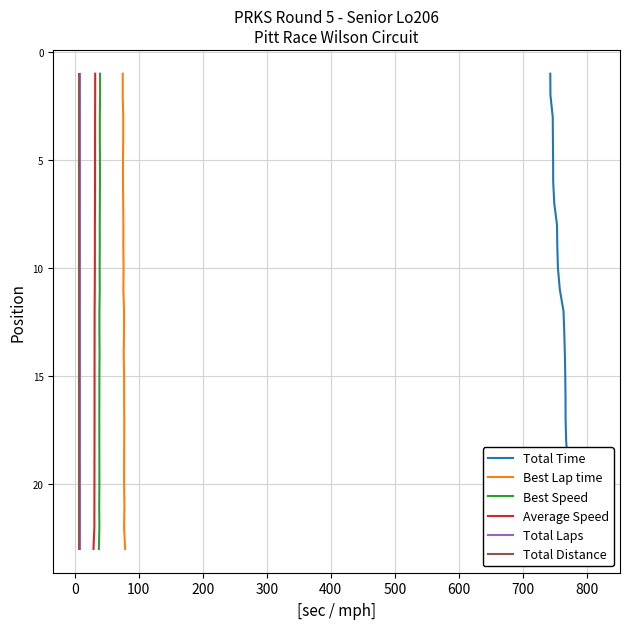

List the series in order of their peak value, highest first.

Total Time, Best Lap time, Best Speed, Average Speed, Total Laps, Total Distance